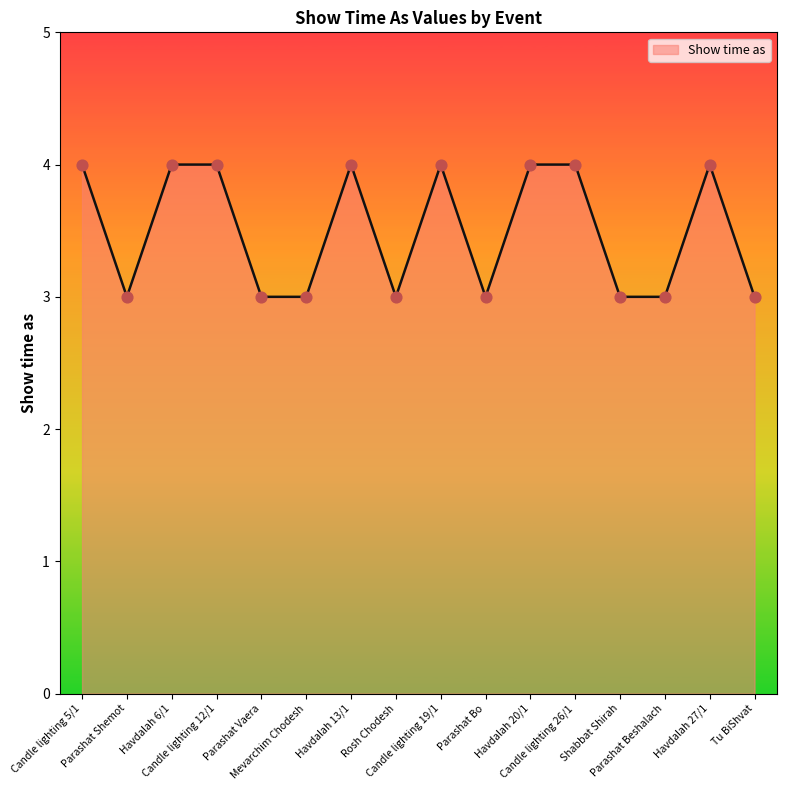

Which has a higher value, Candle lighting 26/1 or Rosh Chodesh?

Candle lighting 26/1